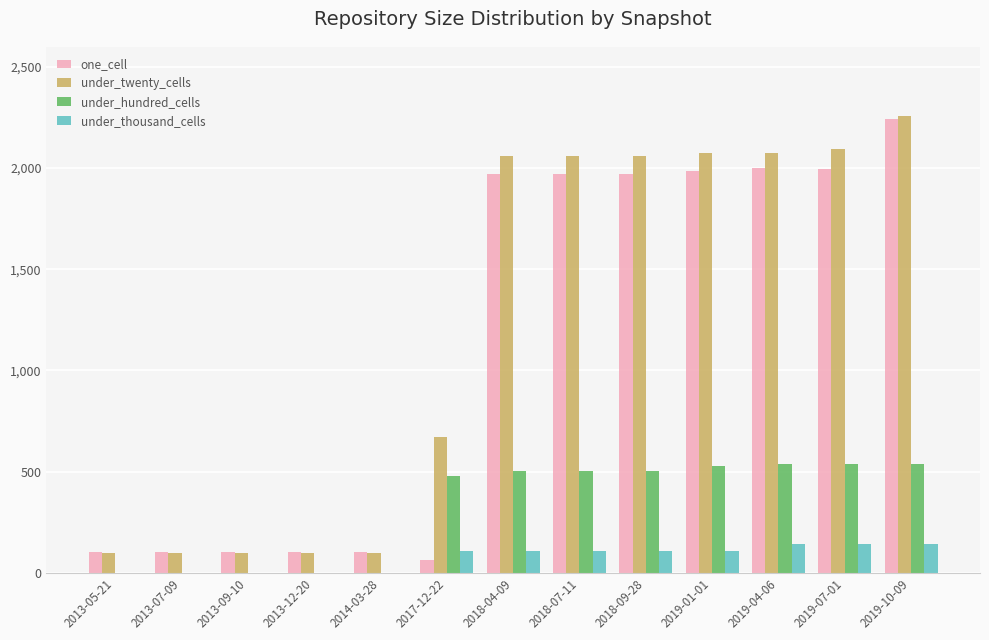

How many groups of bars are there?

13